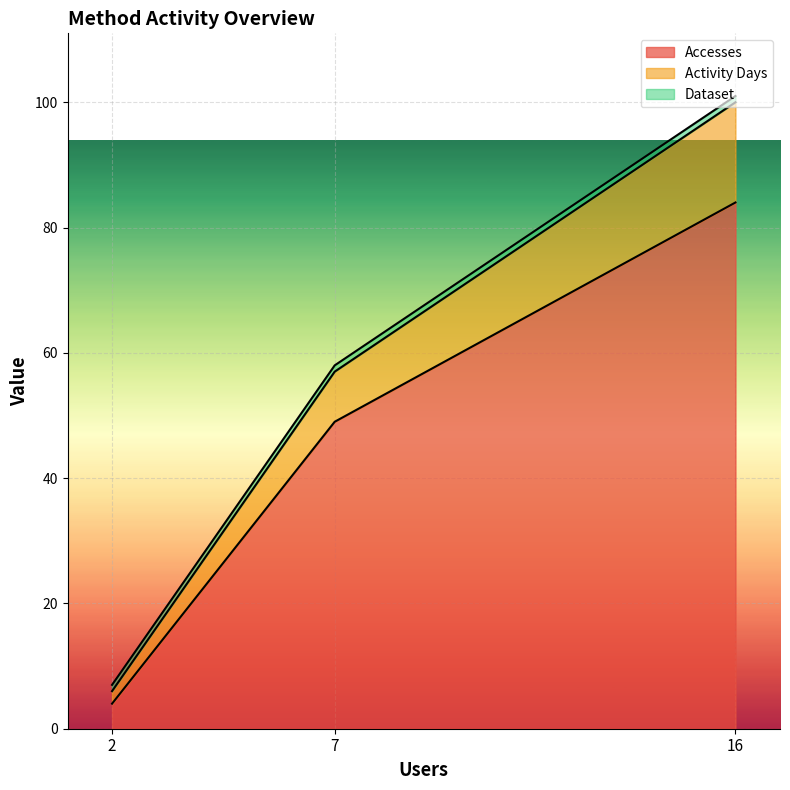

What is the difference between the highest and lowest values at 16?

16